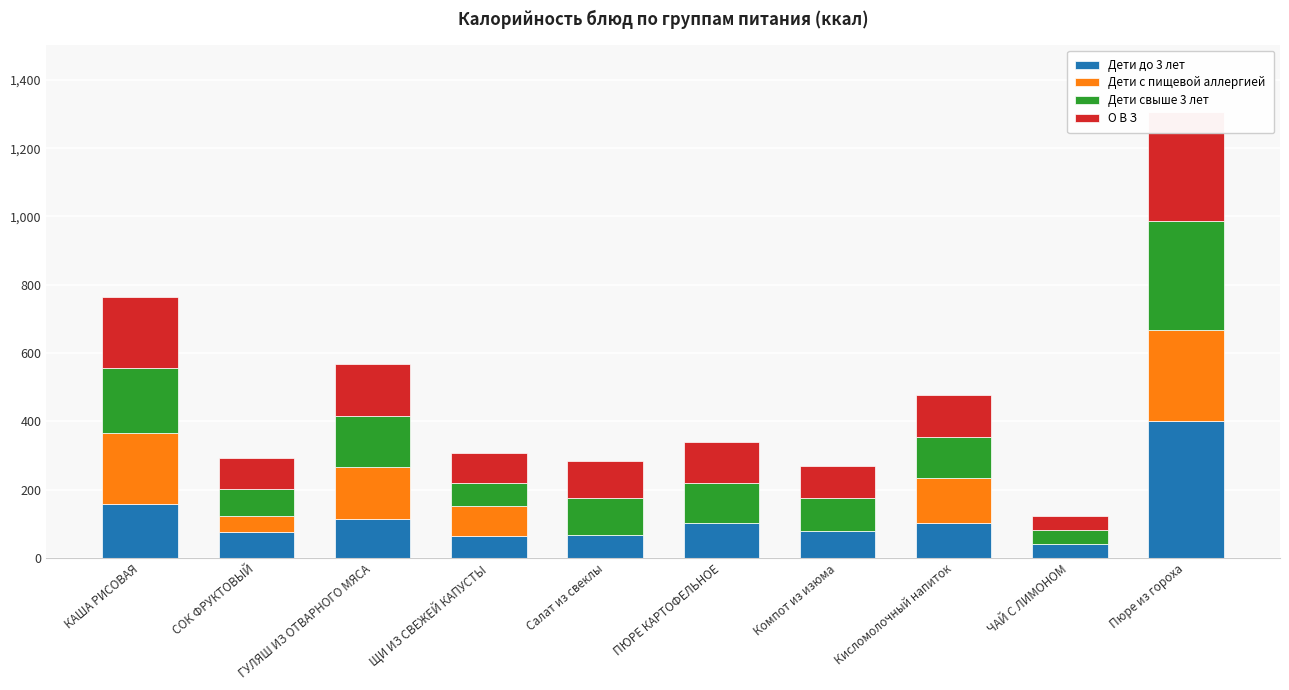

What is the difference between the second highest and second lowest values in the О В З series?

121.9